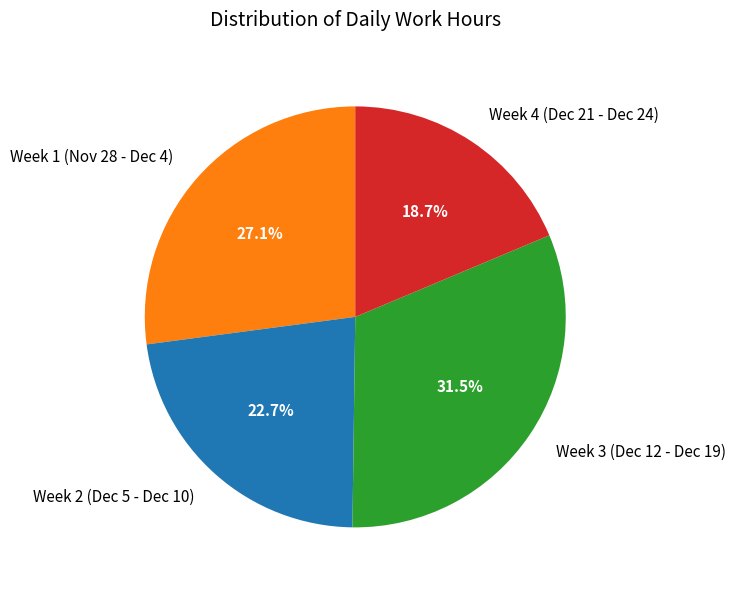

How many segments does this pie chart have?

4